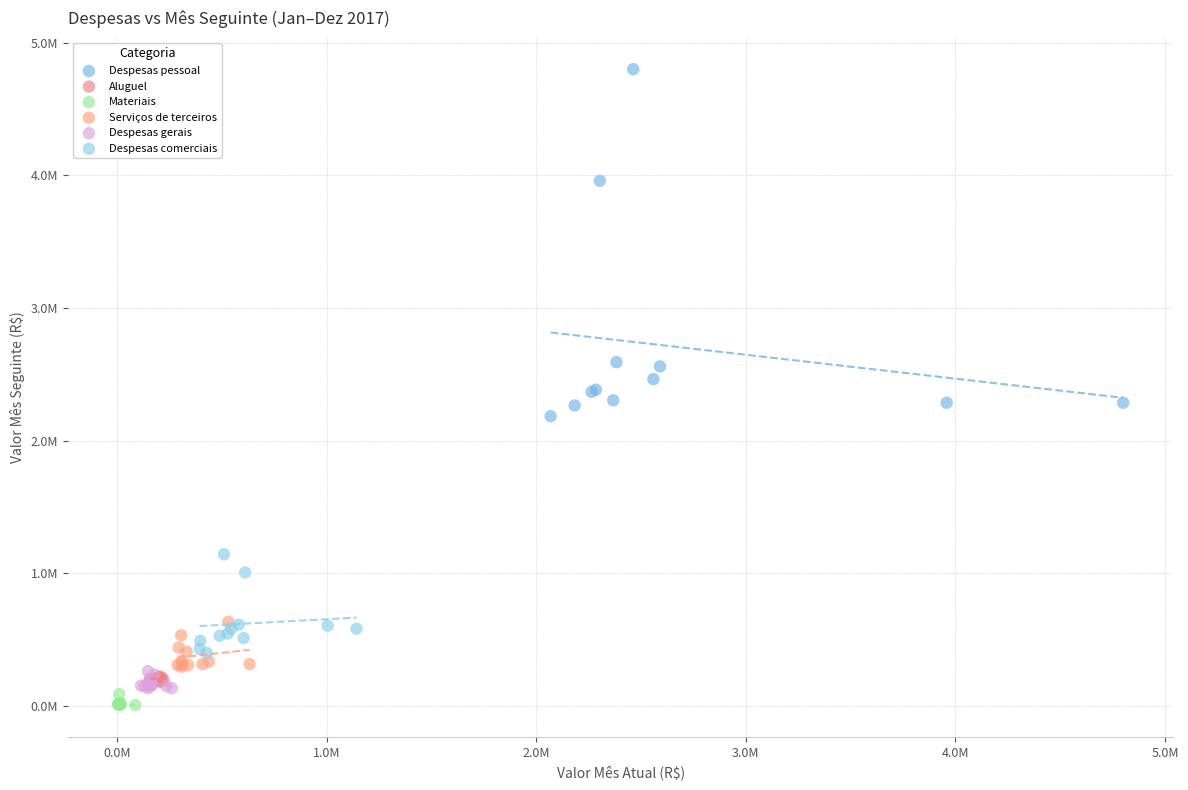

Which series contains the highest Y value?

Despesas pessoal